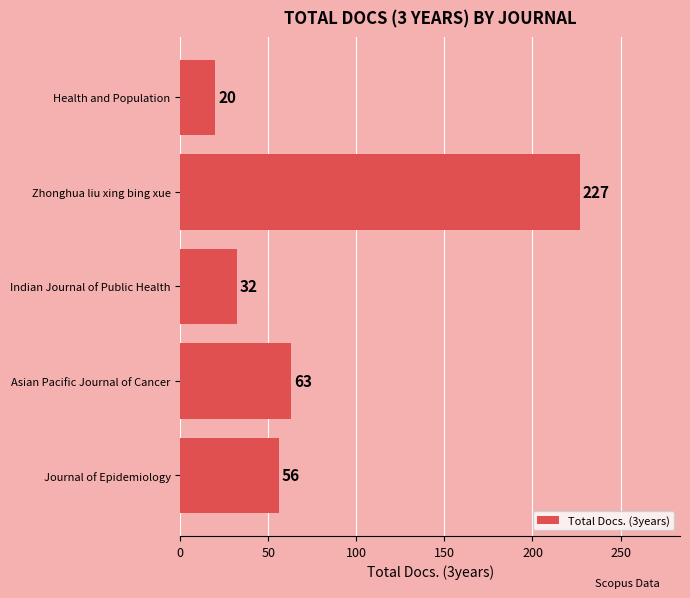

Reading bottom to top, extract all data points from this chart.

56	63	32	227	20